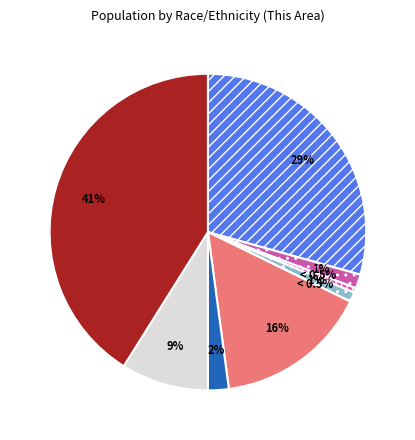

True or false: Asian alone accounts for 11% of the total.

False